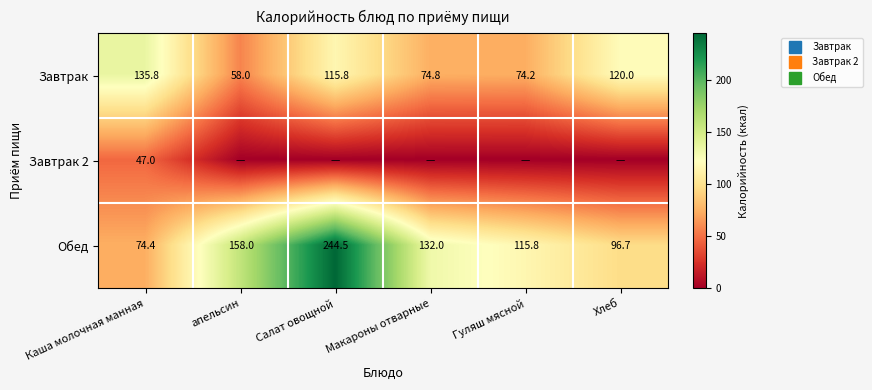

List the series in order of their peak value, highest first.

Обед, Завтрак, Завтрак 2